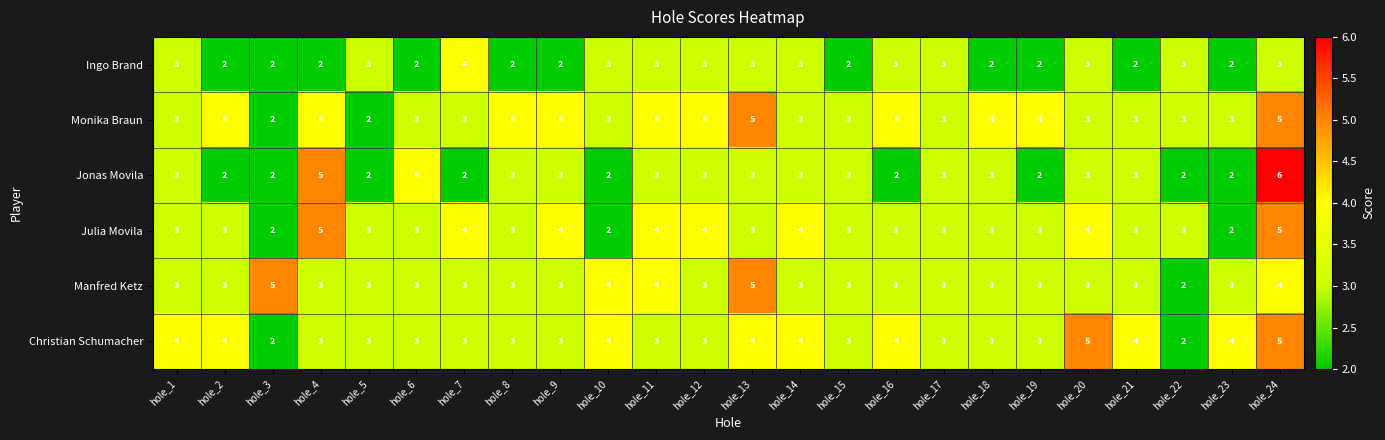

What value does the Julia Movila series have at hole_2?

3